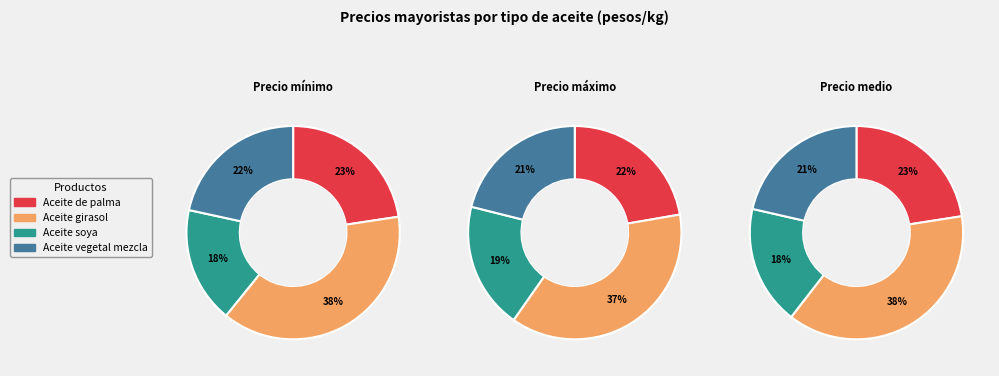

To the nearest percent, what is the combined percentage of Aceite vegetal mezcla and Aceite soya?

40%